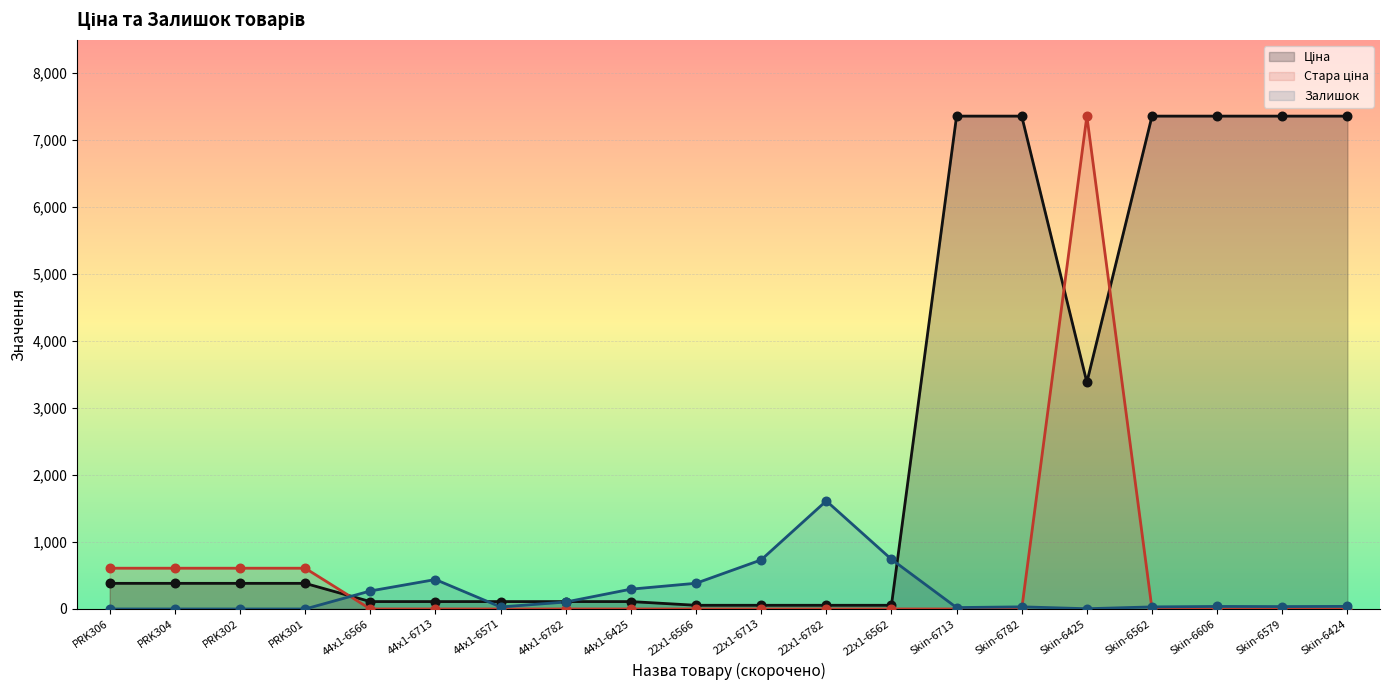

At how many categories does at least one series exceed 1878?

7